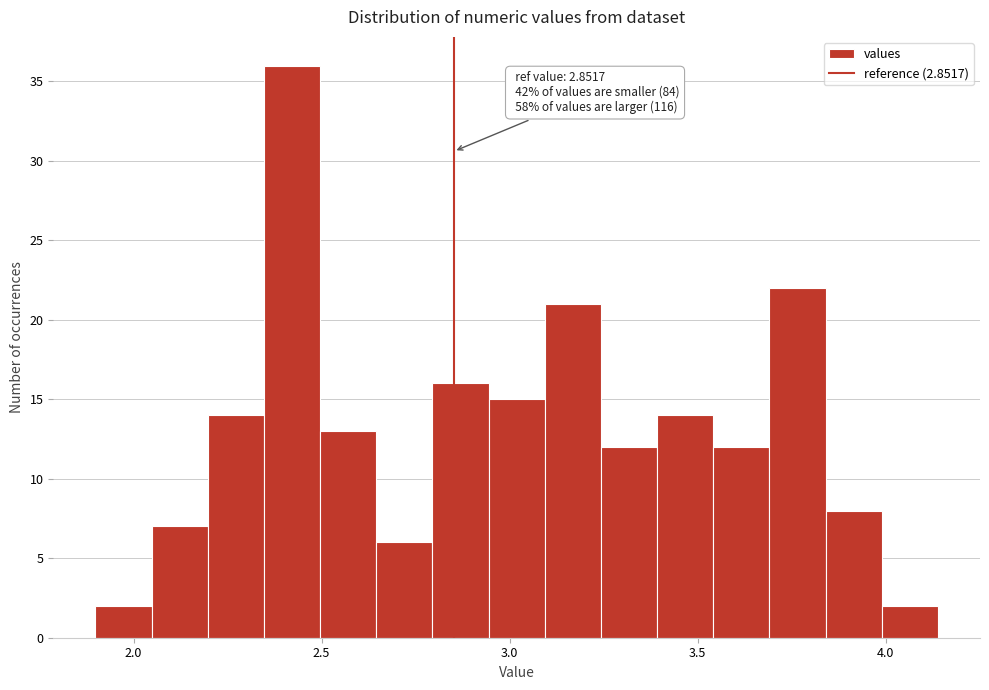

Around what value on the x-axis is the tallest bar? Give the approximate position of its centre, as read against the axis.

2.40